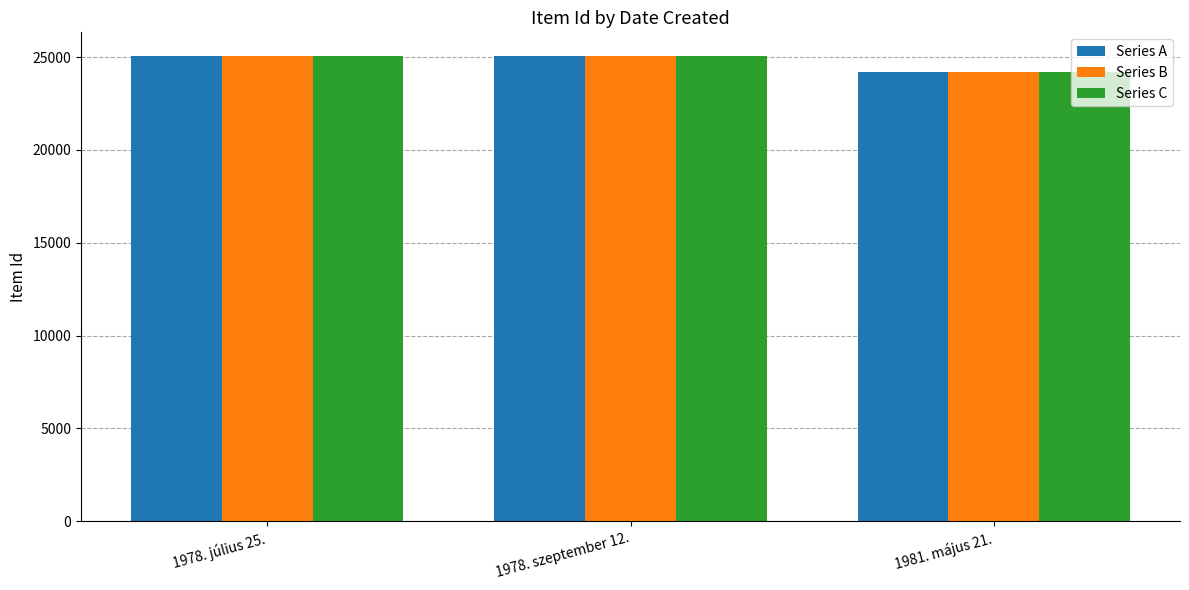

What is the value of the Series B bar at the 3rd from the left?

24216